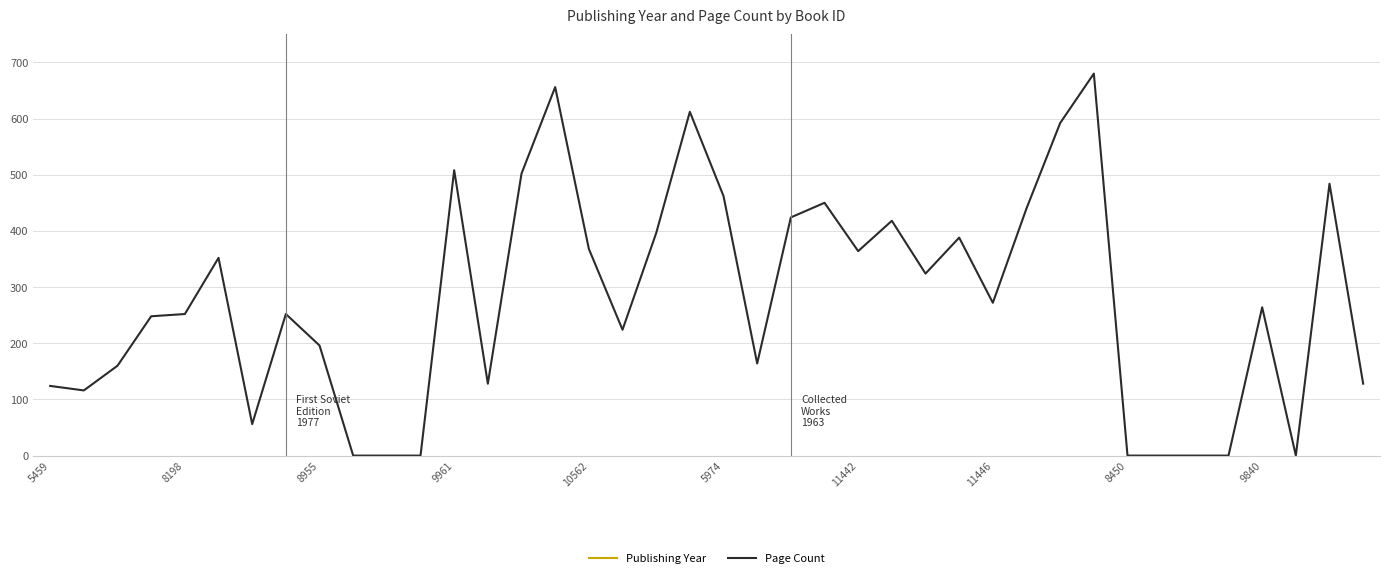

True or false: Page Count and Publishing Year intersect in this chart.

False